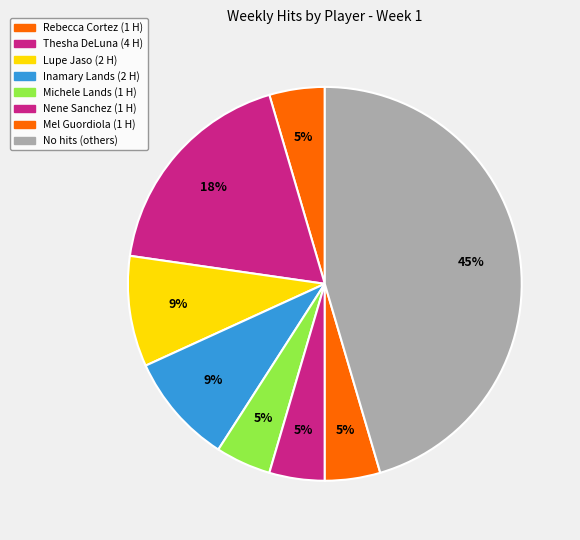

How many slices are in this pie chart?

8